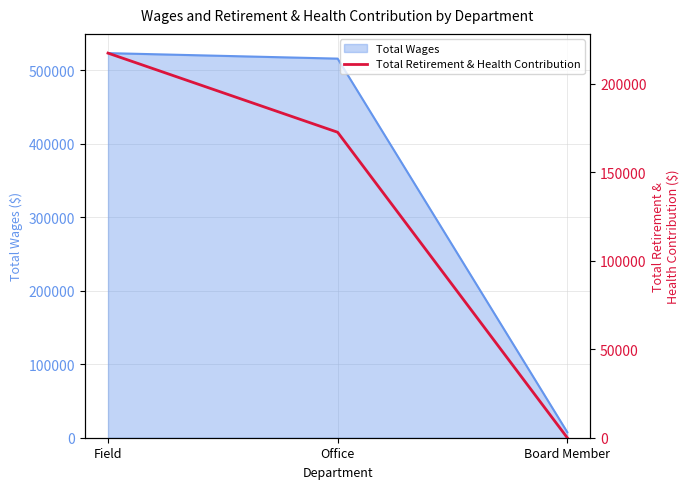

Is it true that Total Wages equals 515538 at Office?

True